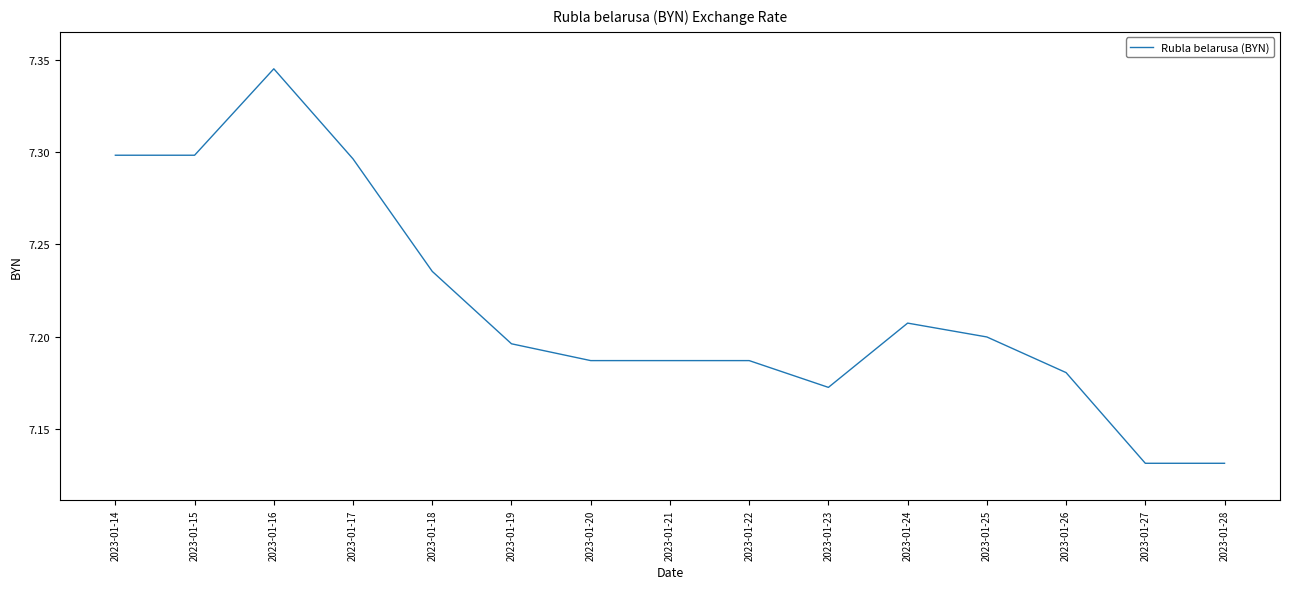

Which category has the highest value across all series?

2023-01-16